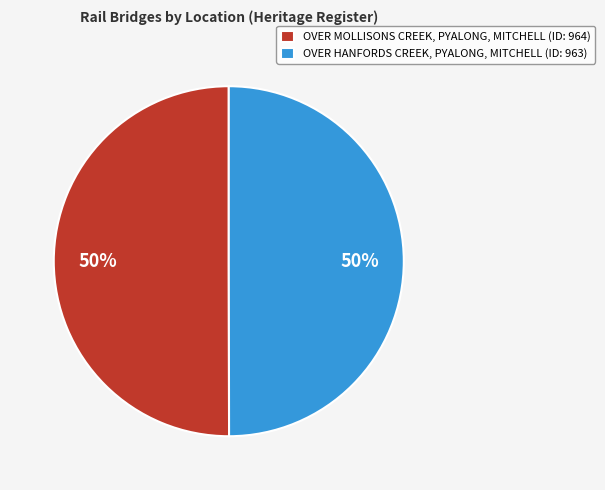

To the nearest percent, what is the combined percentage of OVER MOLLISONS CREEK, PYALONG, MITCHELL (ID: 964) and OVER HANFORDS CREEK, PYALONG, MITCHELL (ID: 963)?

100%